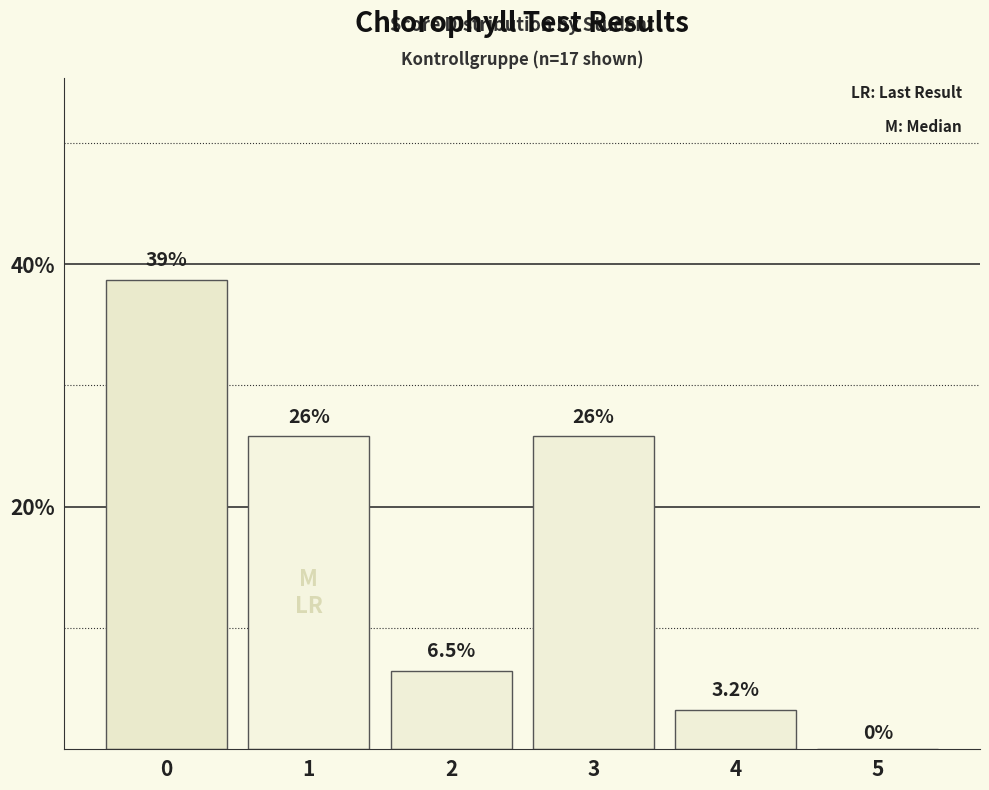

What is the maximum value shown in the chart?

38.7